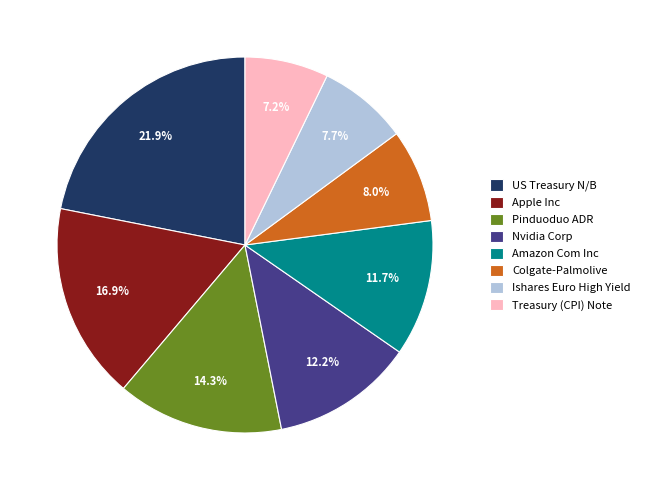

Approximately how many times larger is the value at Apple Inc compared to Nvidia Corp?

1.4